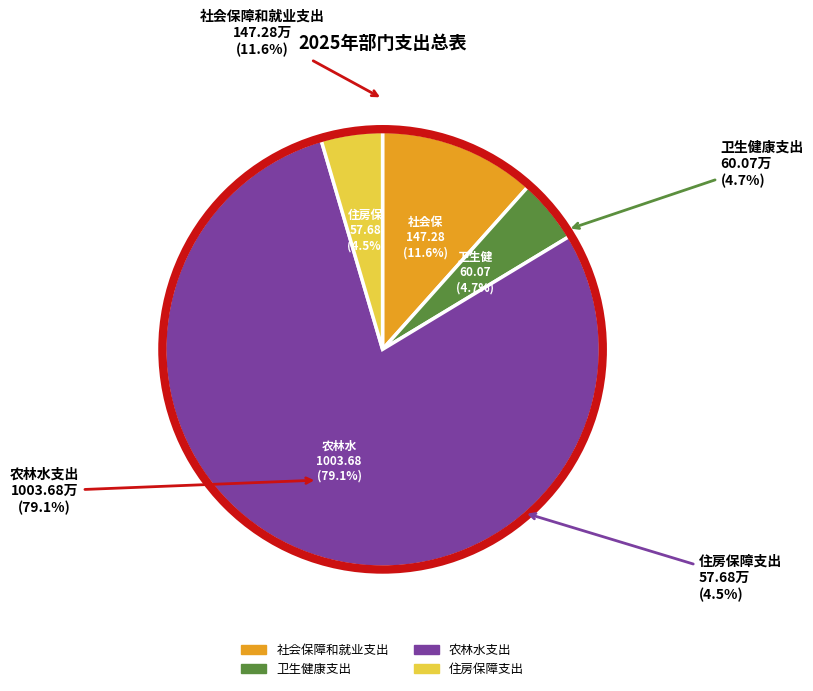

To the nearest percent, what is the difference between the 农林水支出 and 卫生健康支出 slice percentages?

74%